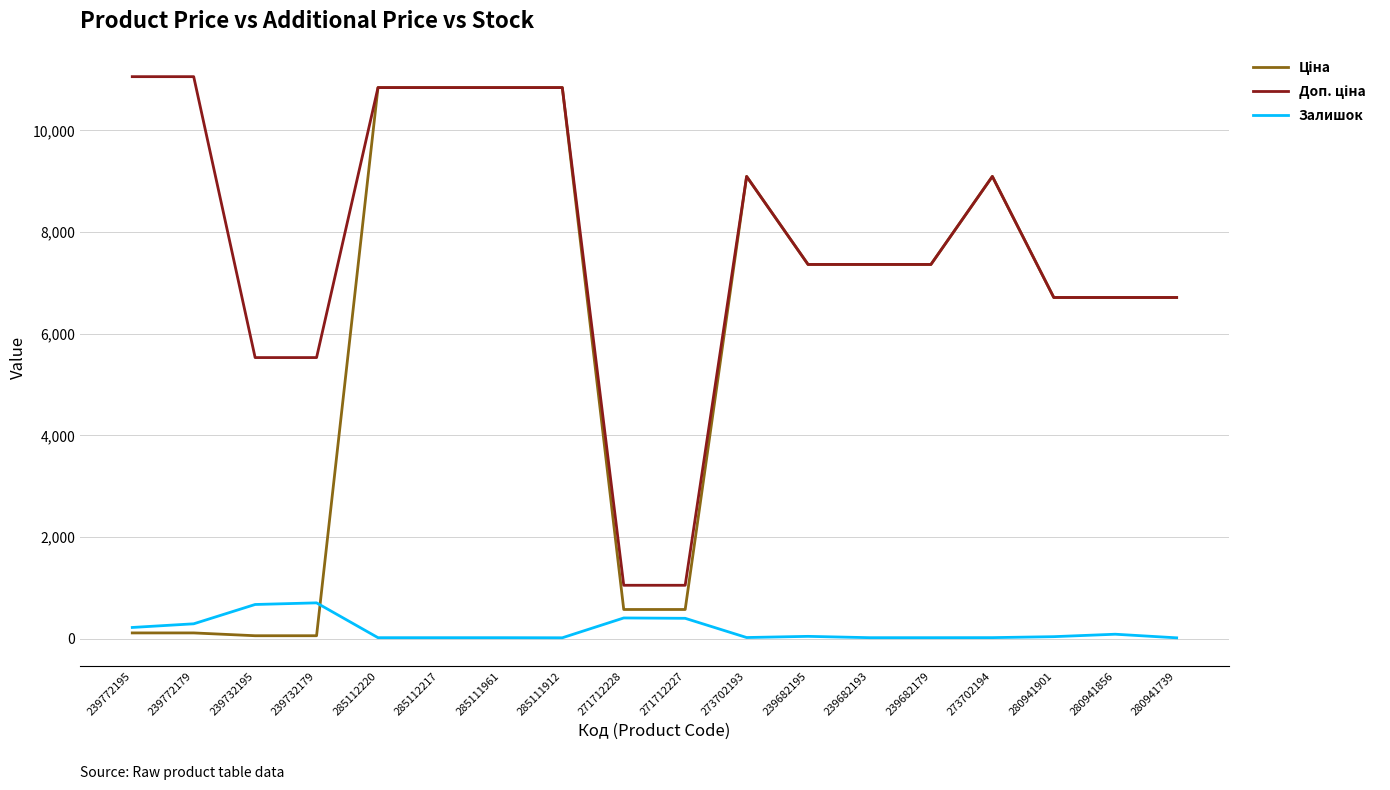

What is the maximum value shown in the chart?

11055.0